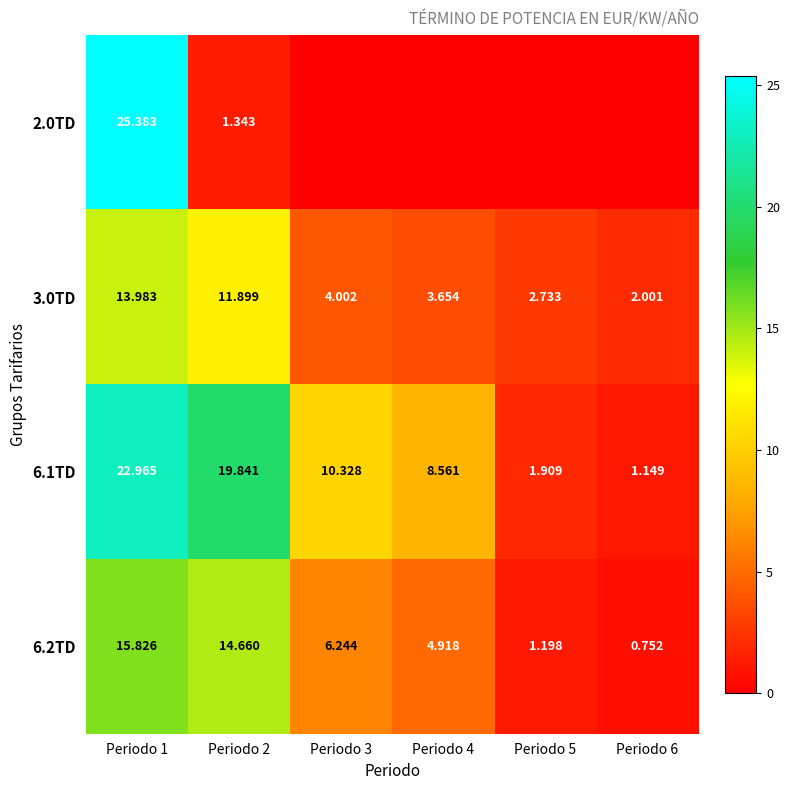

The 3.0TD series shows 1.4 at Periodo 5. True or false?

False